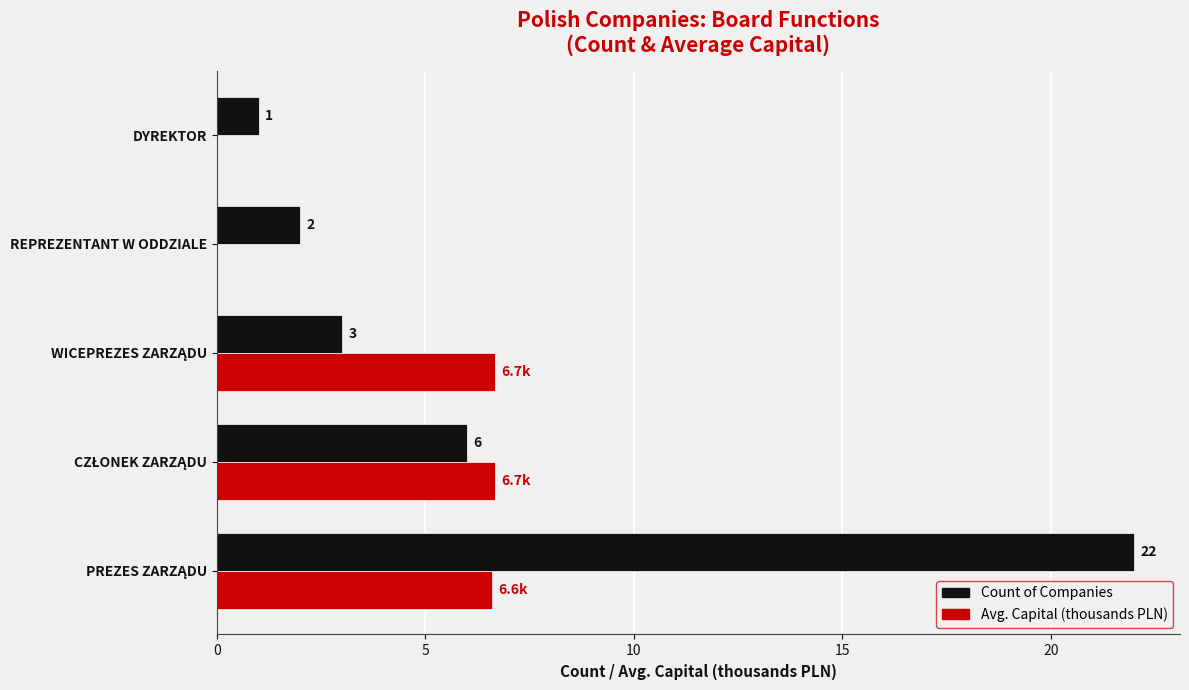

True or false: Avg. Capital (thousands PLN) has a value of 0.0 at DYREKTOR.

True